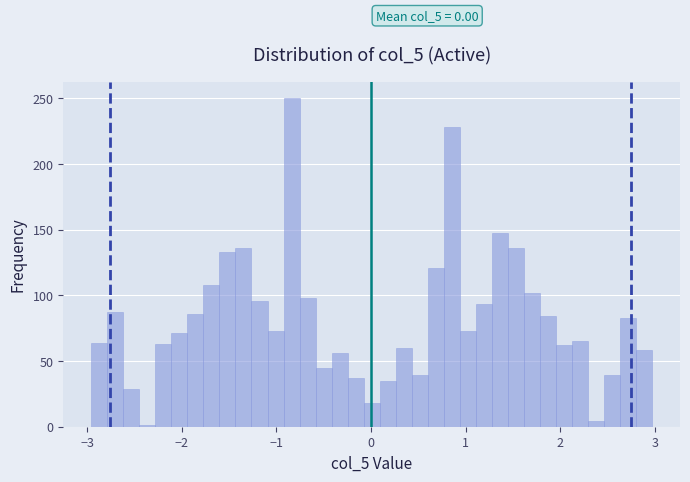

Read against the x-axis, roughly where is the centre of the tallest bar?

-0.8